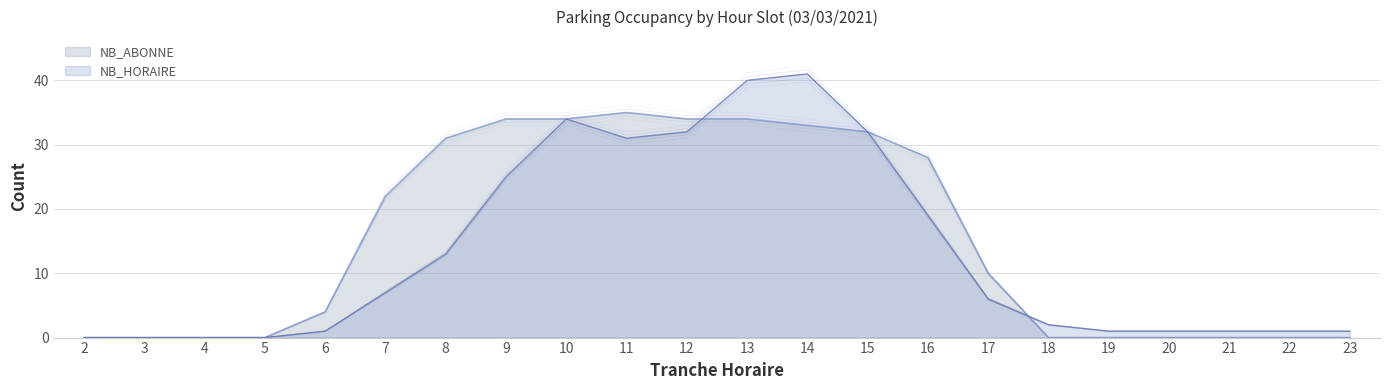

What is the value of the NB_HORAIRE point at the 14th from the left?

32